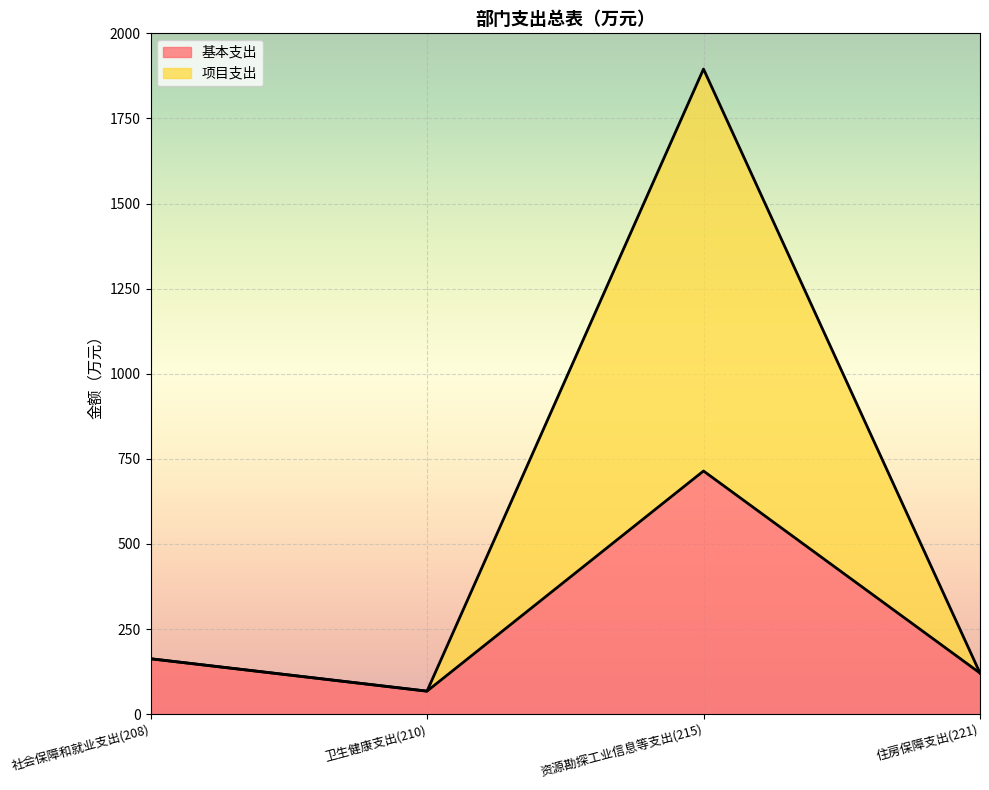

Reading right to left, list all the values displayed in this chart.

基本支出: 120.6	714.2	67.5	162.7
项目支出: 120.6	1895.1	67.5	162.7